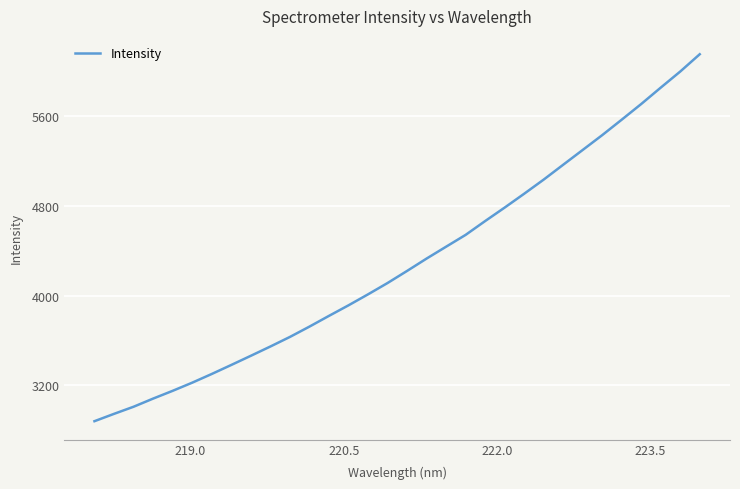

What is the maximum value shown in the chart?

6152.0